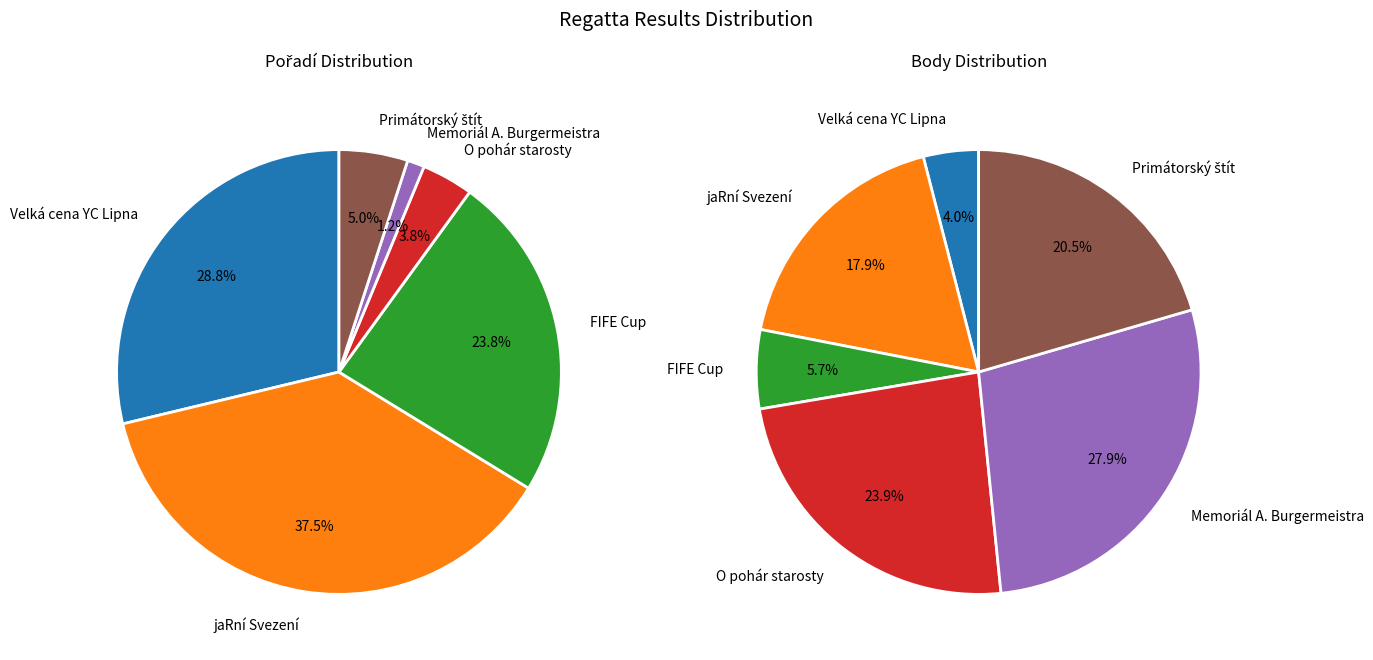

Does jaRní Svezení account for over 50% of the chart?

No